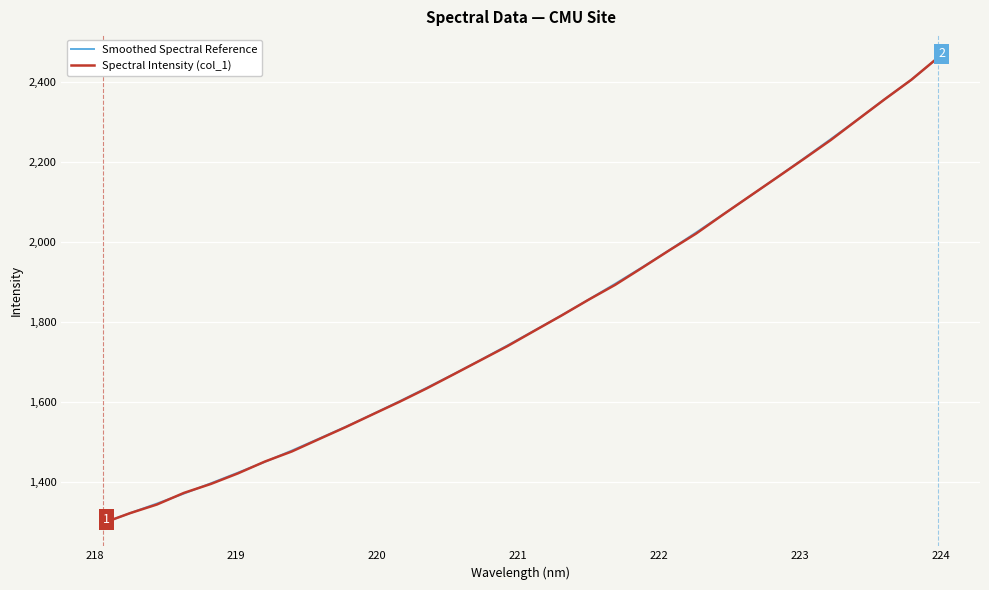

At how many categories does at least one series exceed 2382?

2